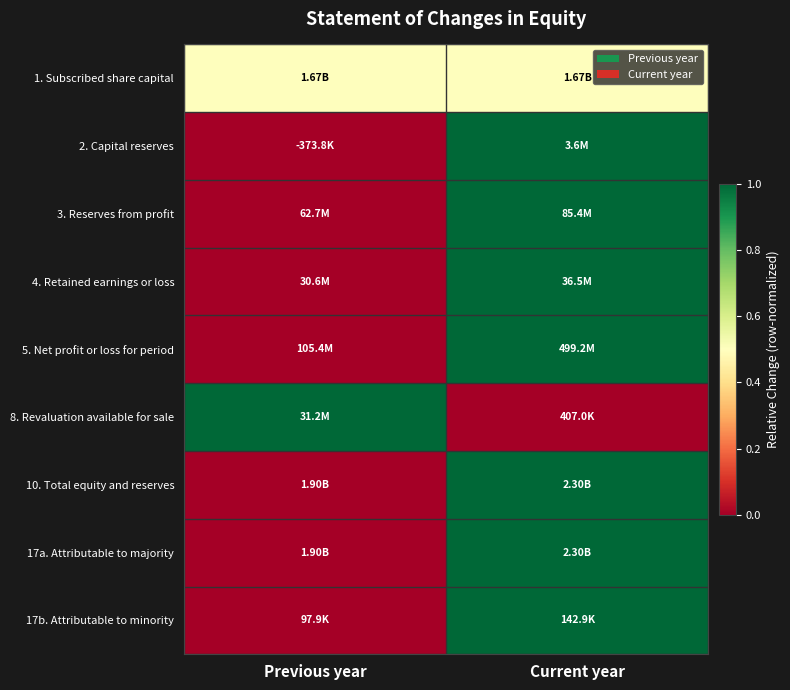

What is the total value across all series at Previous year?

1.5